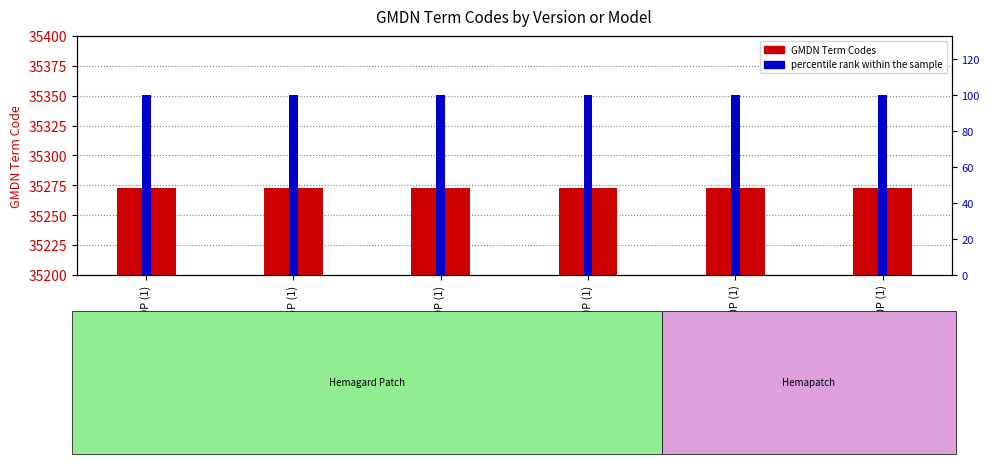

Which category has the lowest value in the percentile rank within the sample series?

HGK50/150P (1)